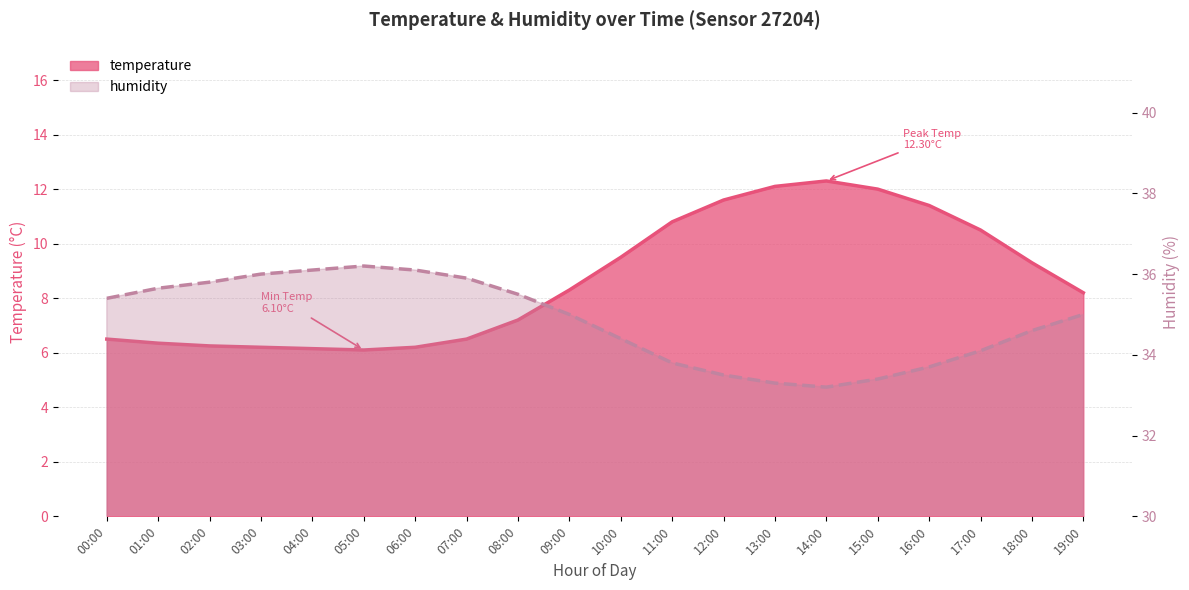

True or false: humidity and temperature intersect in this chart.

False